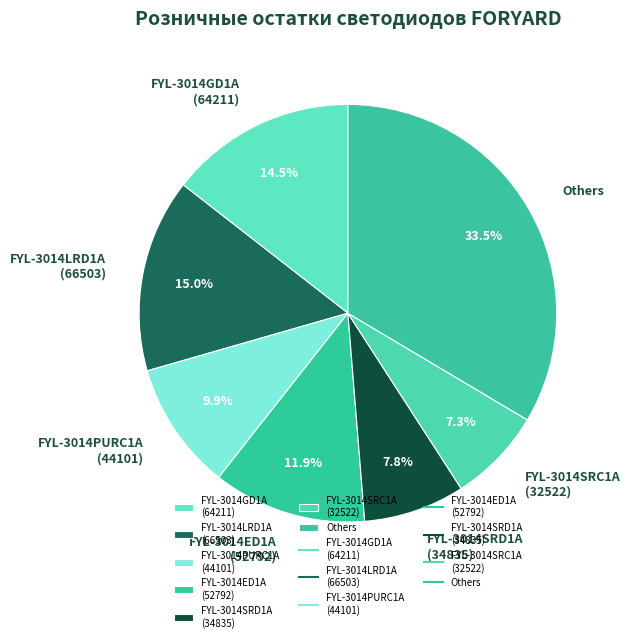

To the nearest percent, what is the difference between the largest and smallest slice percentages?

26%